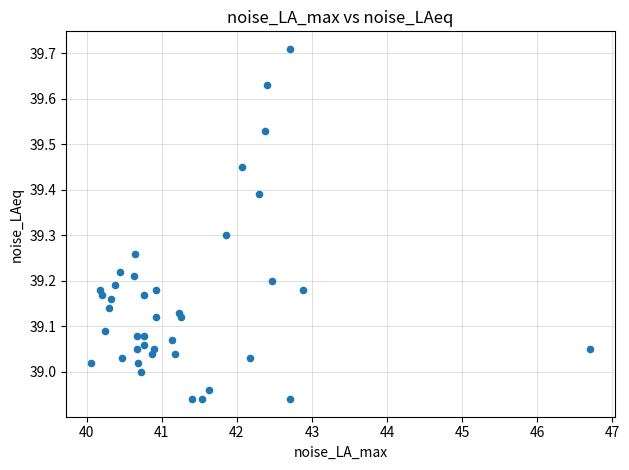

What is the range of X values (max minus min)?

6.6